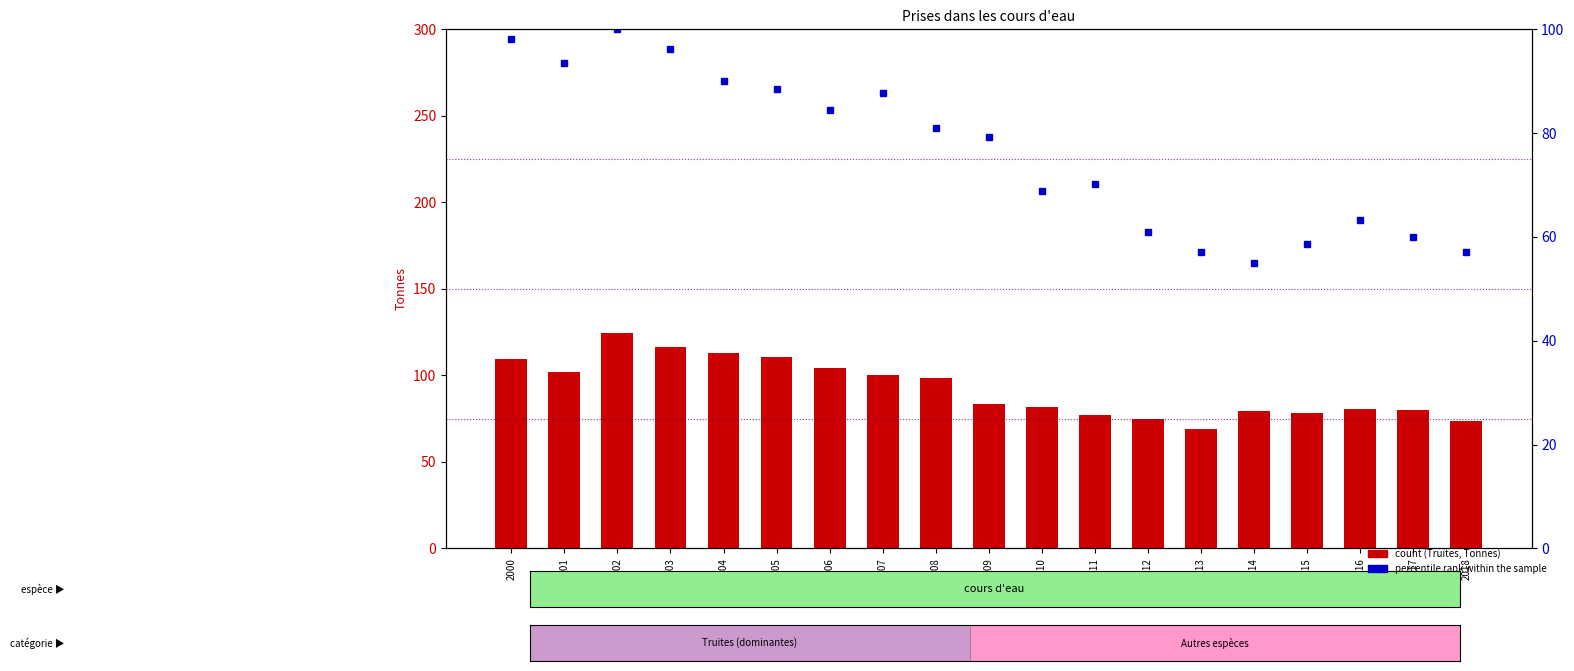

What is the difference between the maximum and minimum values in the count series?

55.3